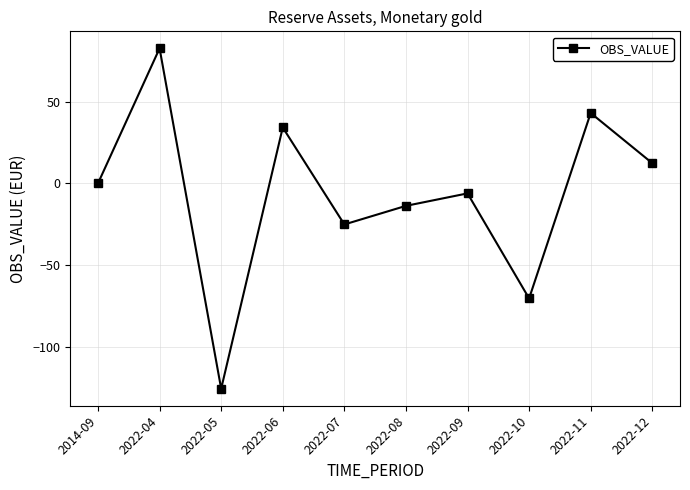

What is the label of the 9th point from the left?

2022-11